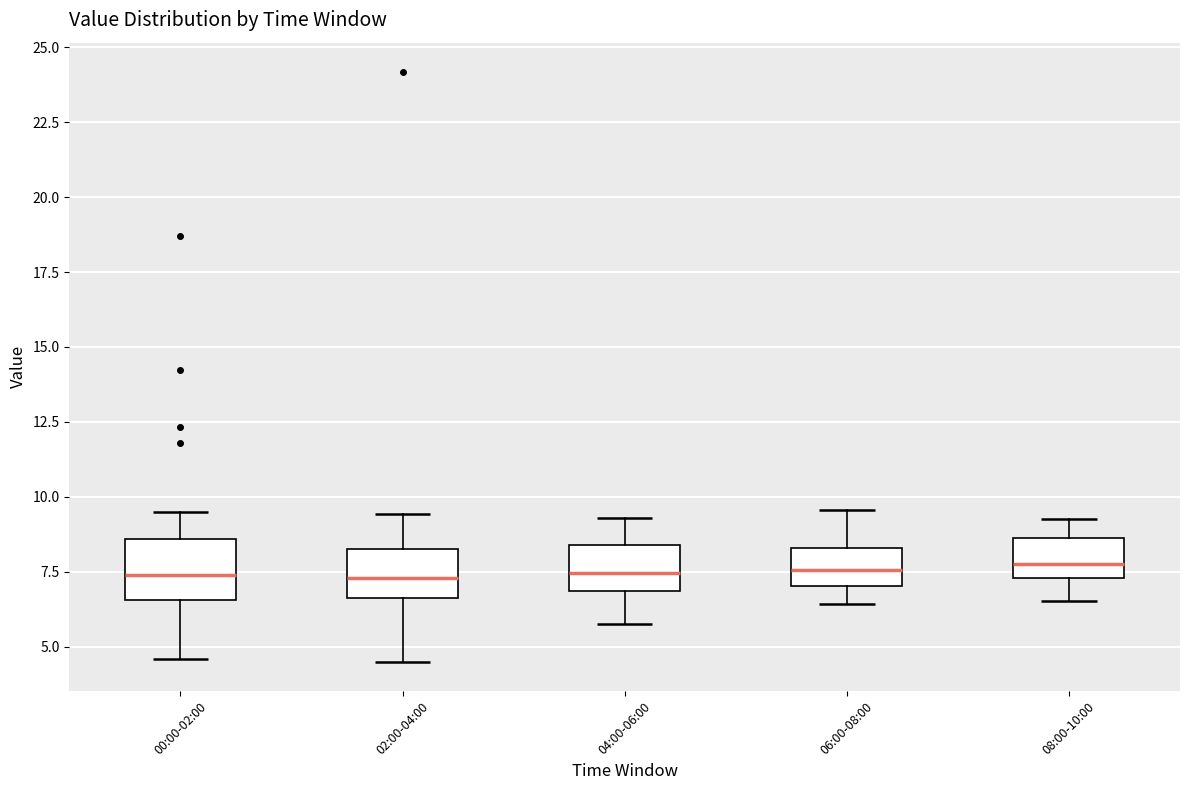

Where does the lower whisker of the box for 08:00-10:00 end on the y-axis? The values are not printed on the chart, so give them approximately, as read against the axis.

6.5